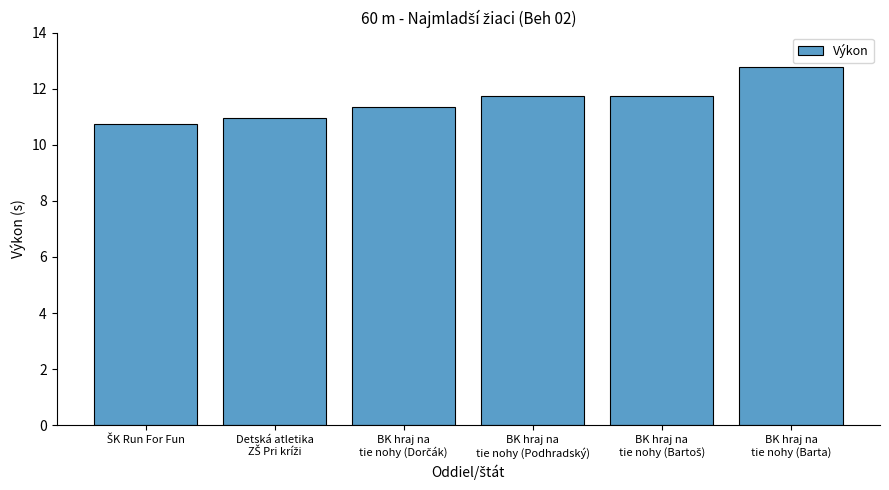

What is the sum of all values?

69.3